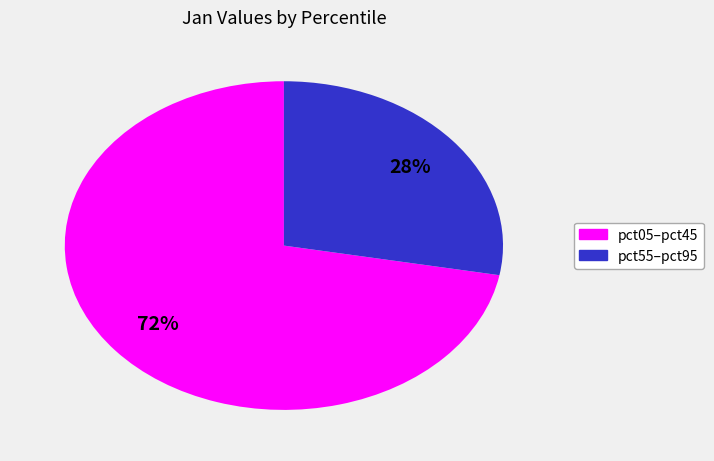

Is there any slice that represents more than half of the pie?

Yes